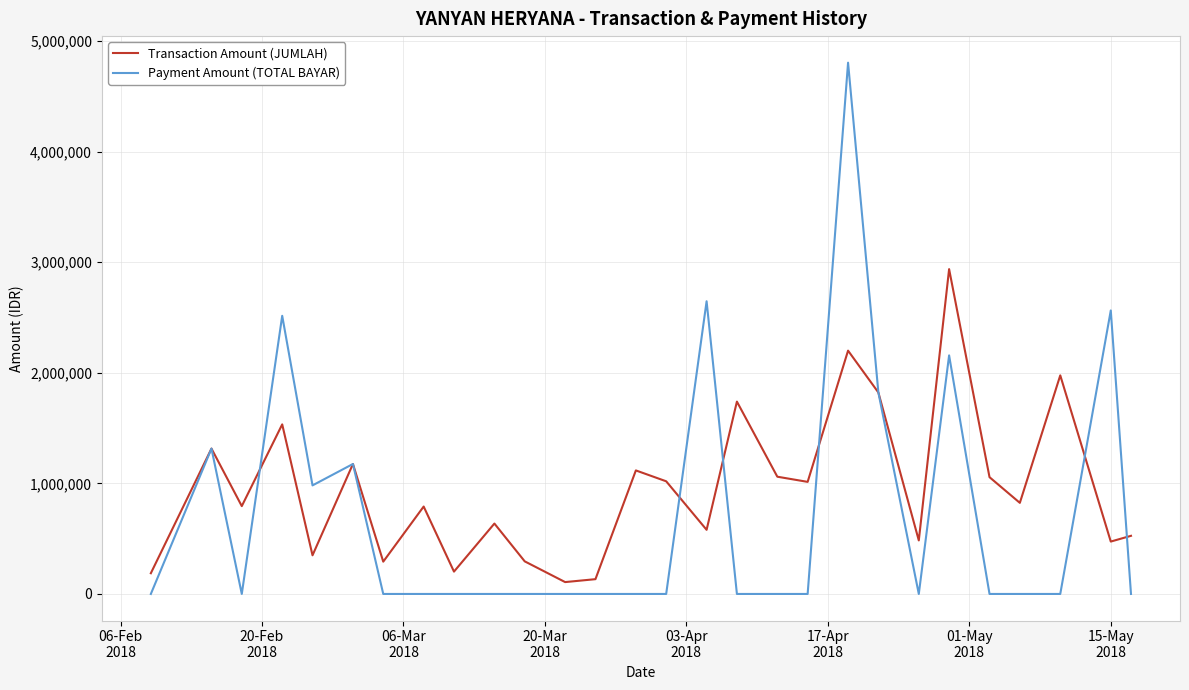

True or false: Payment Amount (TOTAL BAYAR) has more than 2 interior local peaks.

True